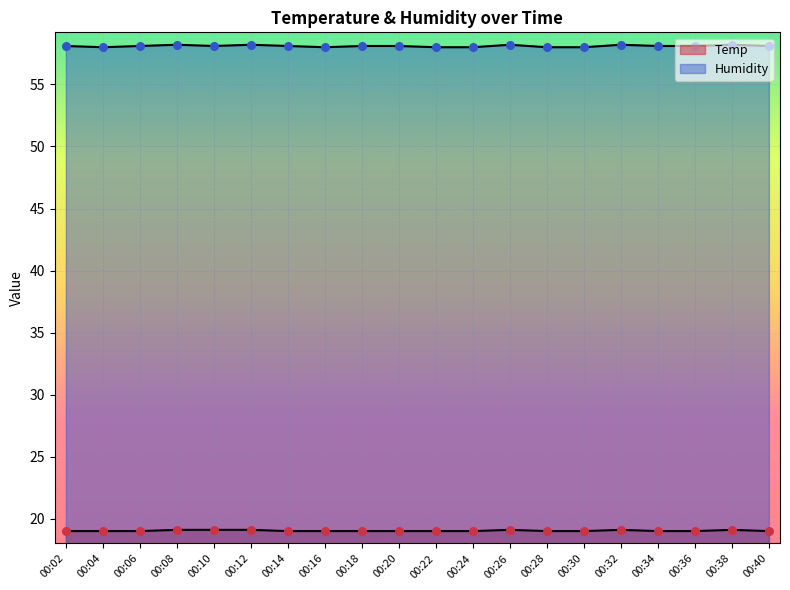

Is the value of Temp at 00:40 greater than the value of Humidity at 00:32?

No